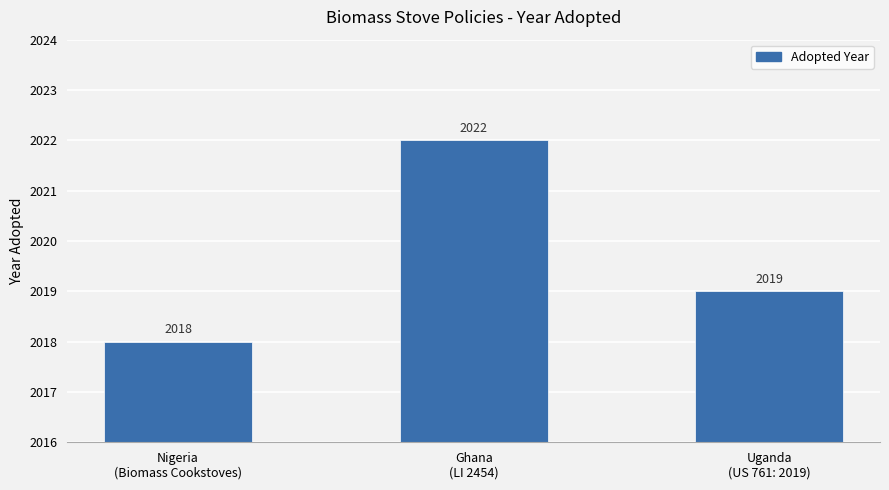

Where does the data first go above 2019?

Ghana
(LI 2454)